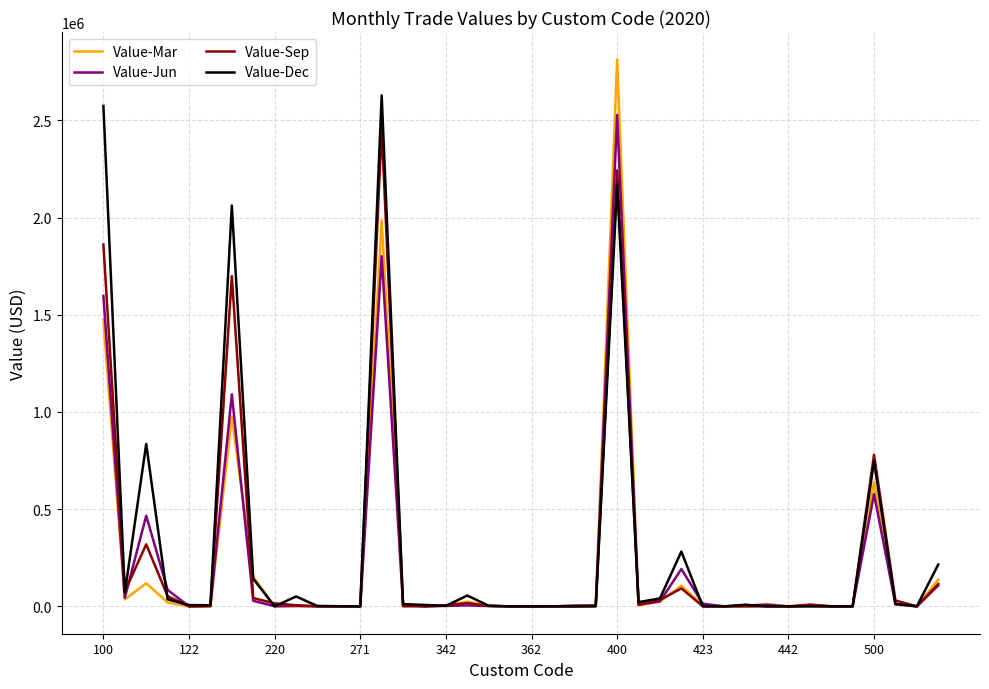

What is the greatest value displayed?

2814143